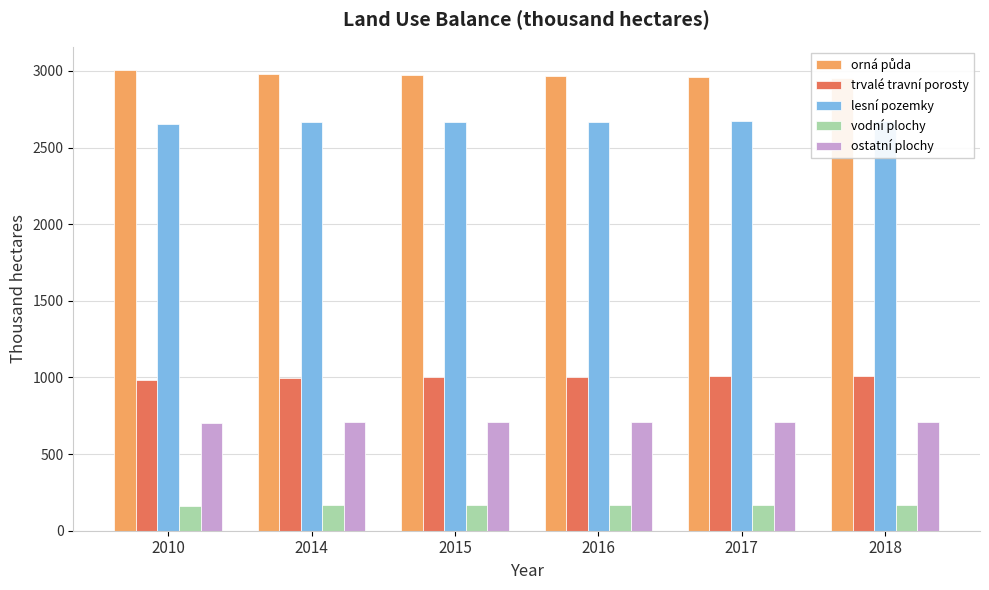

What is the minimum value for lesní pozemky?

2657